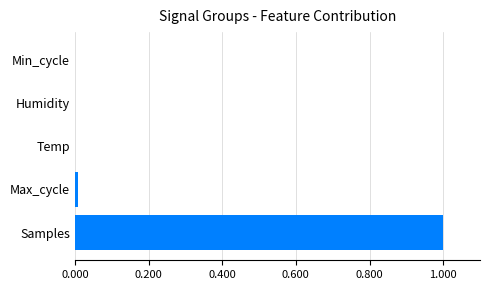

Is it true that the value at Samples is 0.5?

False